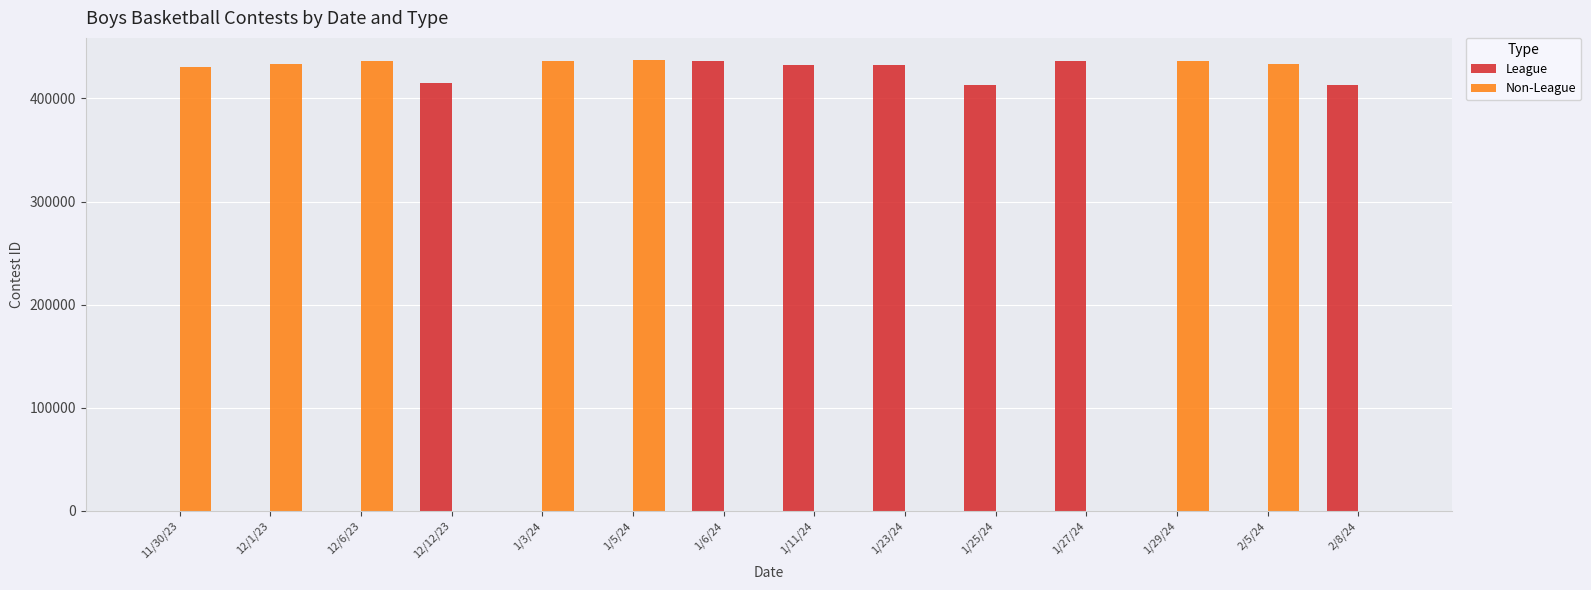

The value of League at 1/25/24 is 198303. True or false?

False